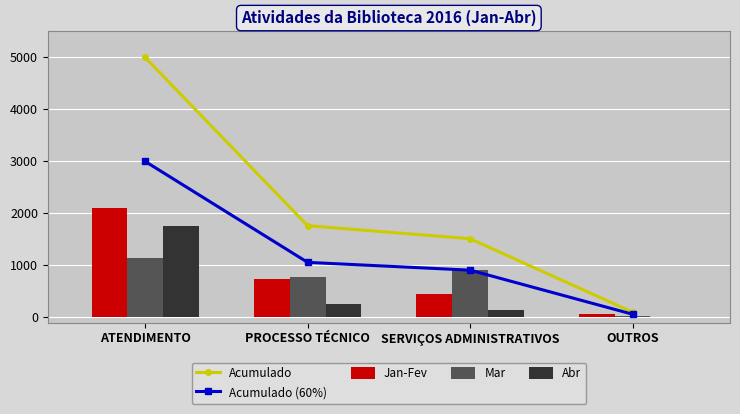

What is the difference between the highest and lowest values at SERVIÇOS ADMINISTRATIVOS?

1362.0